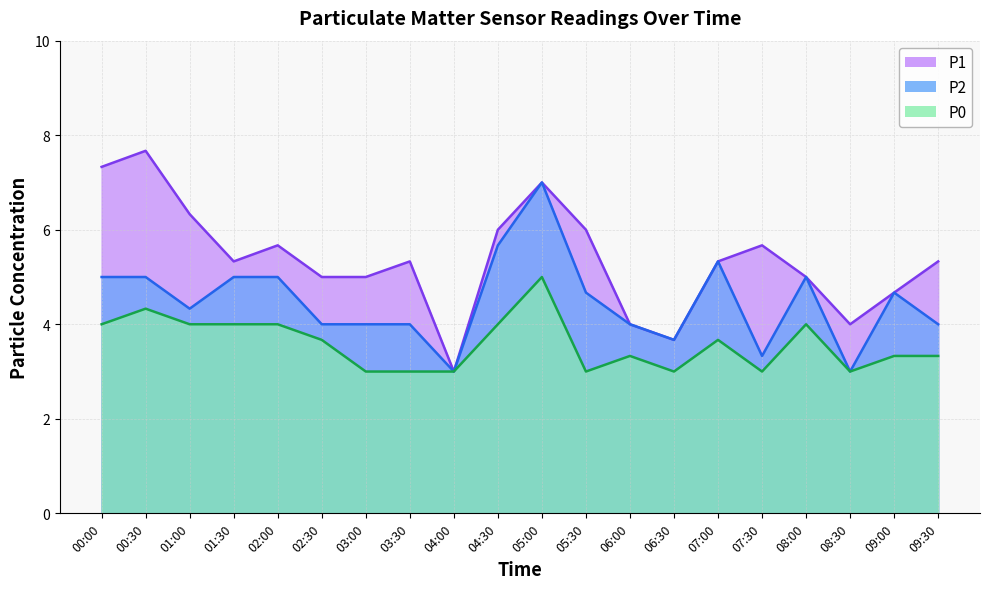

How many P0 values are between 3 and 4?

18